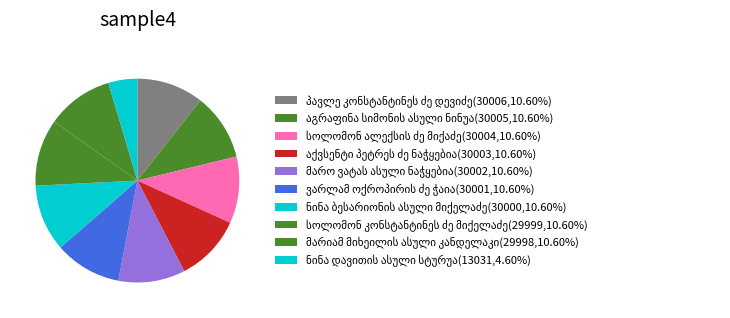

Rank the categories by value from highest to lowest.

პავლე კონსტანტინეს ძე დევიძე, აგრაფინა სიმონის ასული ნინუა, სოლომონ ალექსის ძე მიქაძე, აქვსენტი პეტრეს ძე ნაჭყებია, მარო ვატას ასული ნაჭყებია, ვარლამ ოქროპირის ძე ჭაია, ნინა ბესარიონის ასული მიქელაძე, სოლომონ კონსტანტინეს ძე მიქელაძე, მარიამ მიხეილის ასული კანდელაკი, ნინა დავითის ასული სტურუა